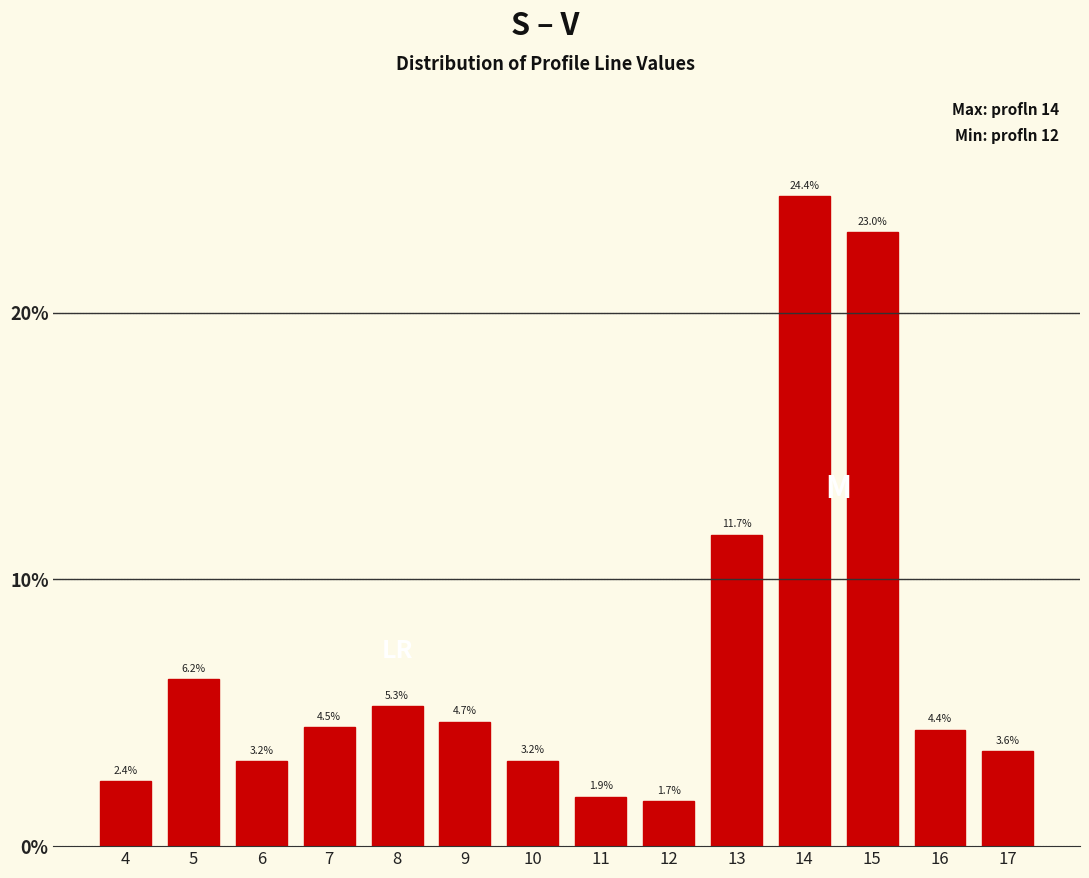

What is the difference between the values at 11 and 6?

1.3